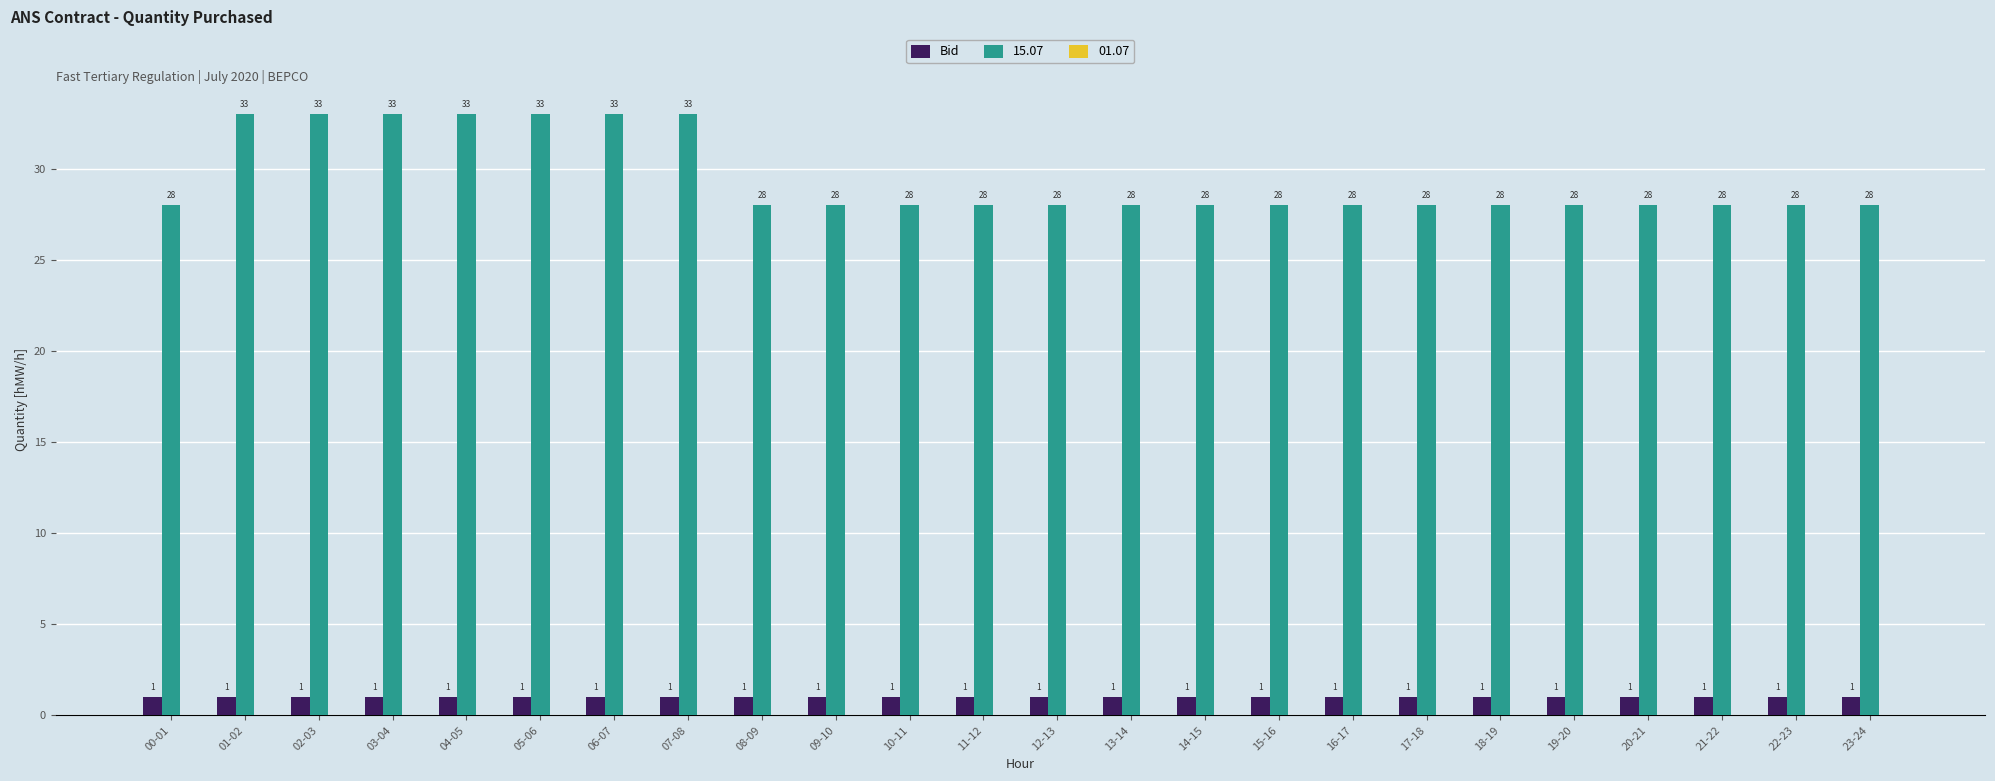

What is the label of the 12th bar from the left?

11-12